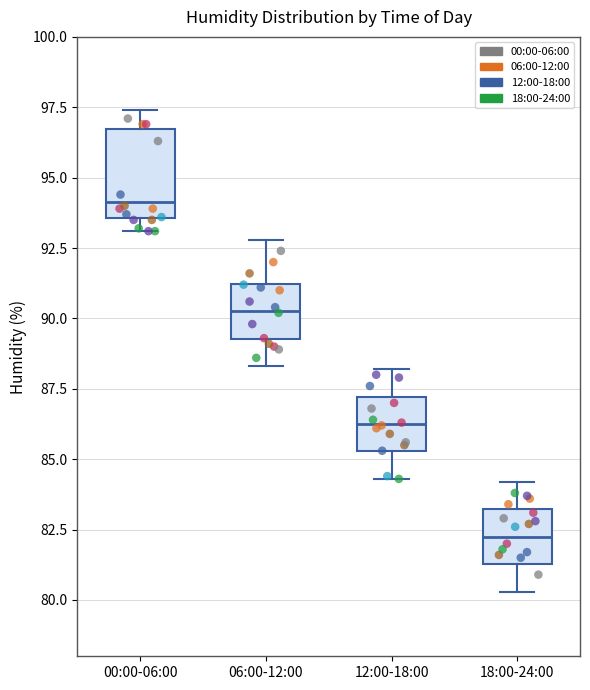

Where is the upper edge of the box for 00:00-06:00 on the y-axis? The values are not printed on the chart, so give them approximately, as read against the axis.

96.5